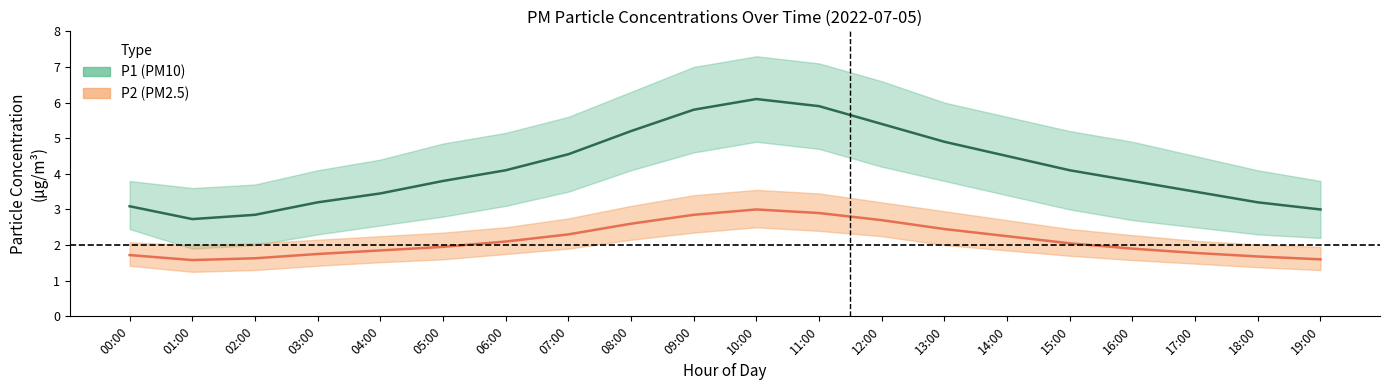

What is the label of the 3rd point from the left?

02:00